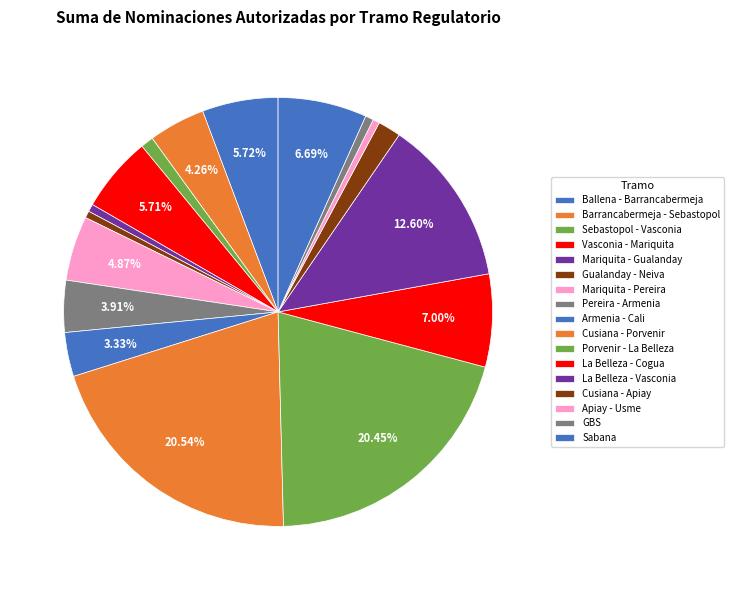

How many slices are in this pie chart?

17